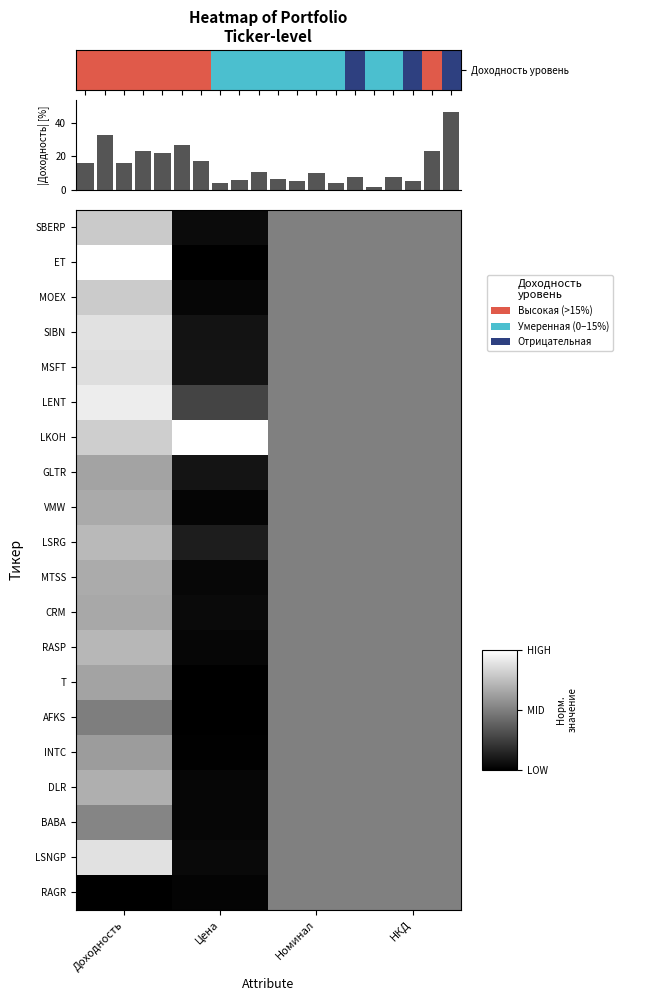

Reading left to right, list all the values displayed in this chart.

SBERP: Доходность=0.8	Цена=0.0	Номинал=0.5	НКД=0.5
ET: Доходность=1.0	Цена=0.0	Номинал=0.5	НКД=0.5
MOEX: Доходность=0.8	Цена=0.0	Номинал=0.5	НКД=0.5
SIBN: Доходность=0.9	Цена=0.1	Номинал=0.5	НКД=0.5
MSFT: Доходность=0.9	Цена=0.1	Номинал=0.5	НКД=0.5
LENT: Доходность=0.9	Цена=0.3	Номинал=0.5	НКД=0.5
LKOH: Доходность=0.8	Цена=1.0	Номинал=0.5	НКД=0.5
GLTR: Доходность=0.6	Цена=0.1	Номинал=0.5	НКД=0.5
VMW: Доходность=0.7	Цена=0.0	Номинал=0.5	НКД=0.5
LSRG: Доходность=0.7	Цена=0.1	Номинал=0.5	НКД=0.5
MTSS: Доходность=0.7	Цена=0.0	Номинал=0.5	НКД=0.5
CRM: Доходность=0.7	Цена=0.0	Номинал=0.5	НКД=0.5
RASP: Доходность=0.7	Цена=0.0	Номинал=0.5	НКД=0.5
T: Доходность=0.6	Цена=0.0	Номинал=0.5	НКД=0.5
AFKS: Доходность=0.5	Цена=0.0	Номинал=0.5	НКД=0.5
INTC: Доходность=0.6	Цена=0.0	Номинал=0.5	НКД=0.5
DLR: Доходность=0.7	Цена=0.0	Номинал=0.5	НКД=0.5
BABA: Доходность=0.5	Цена=0.0	Номинал=0.5	НКД=0.5
LSNGP: Доходность=0.9	Цена=0.0	Номинал=0.5	НКД=0.5
RAGR: Доходность=0.0	Цена=0.0	Номинал=0.5	НКД=0.5